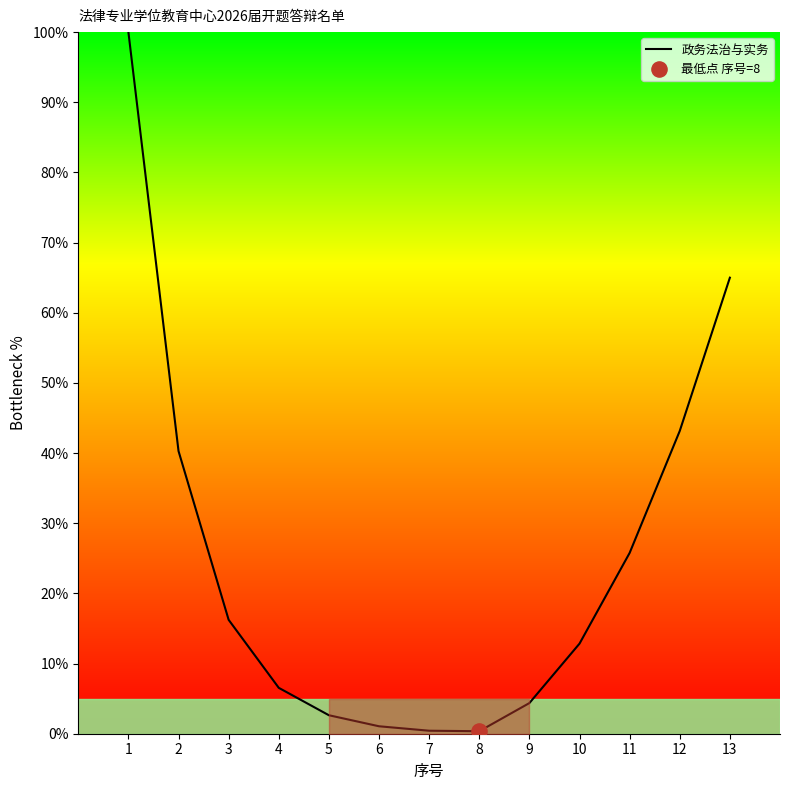

Which has a higher value, 5 or 9?

9